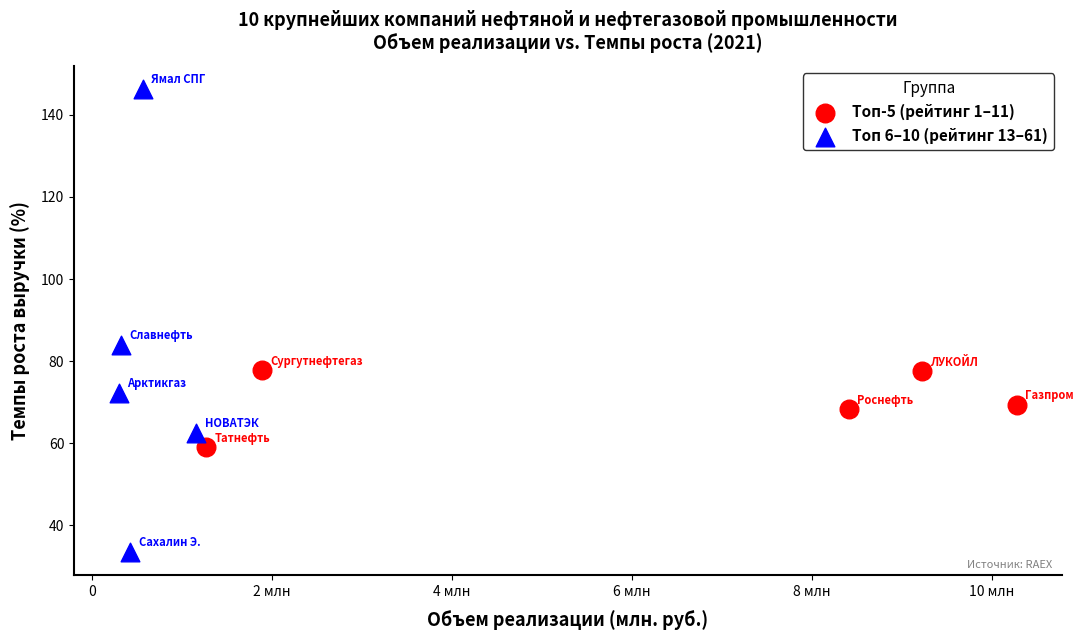

Which series contains the highest Y value?

Топ 6–10 (рейтинг 13–61)